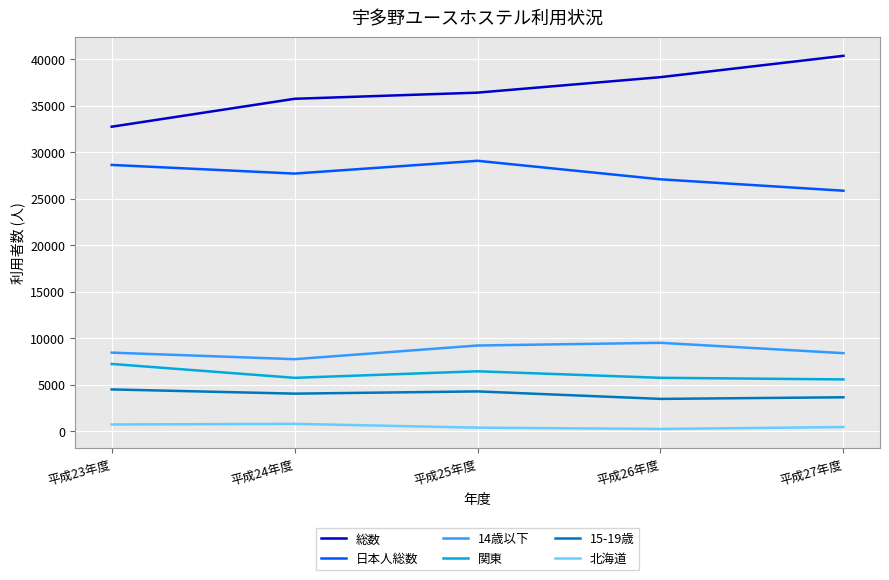

In 関東, how many points are lower than both neighbors (excluding endpoints)?

1